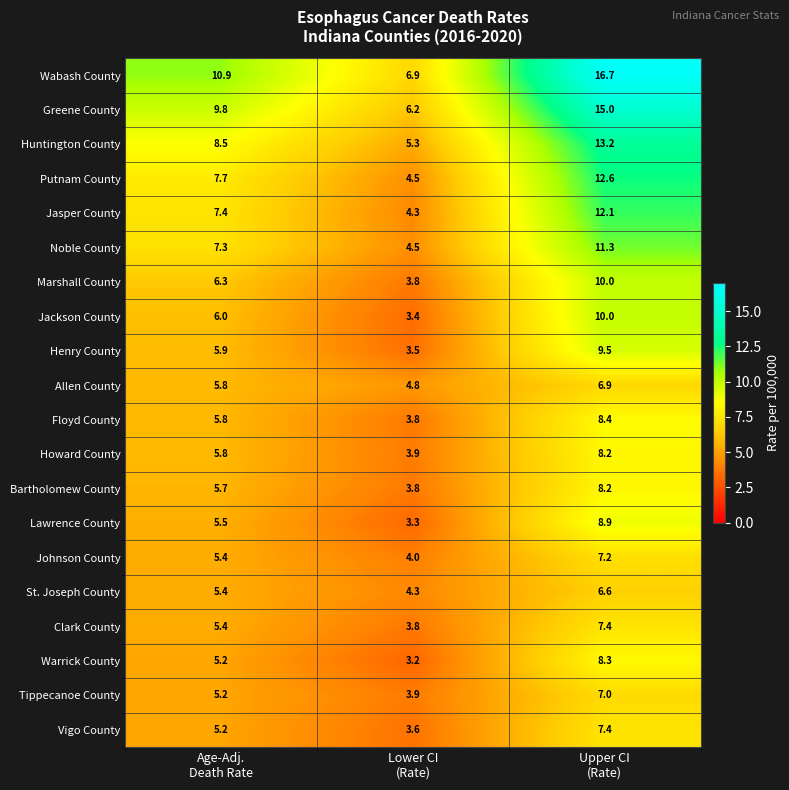

What is the minimum value shown in the chart?

3.2